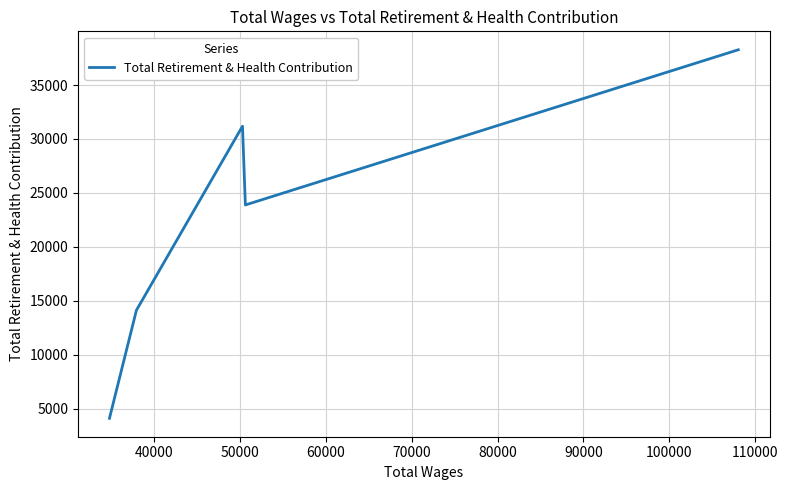

How many values are below 23885?

2